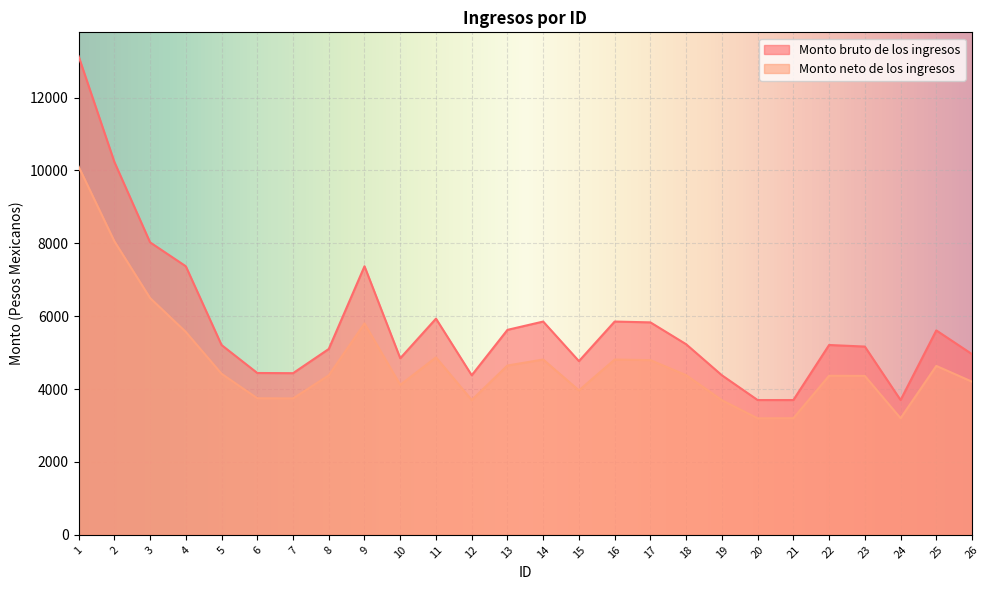

Is it true that Monto bruto de los ingresos equals 4957.6 at 26?

True